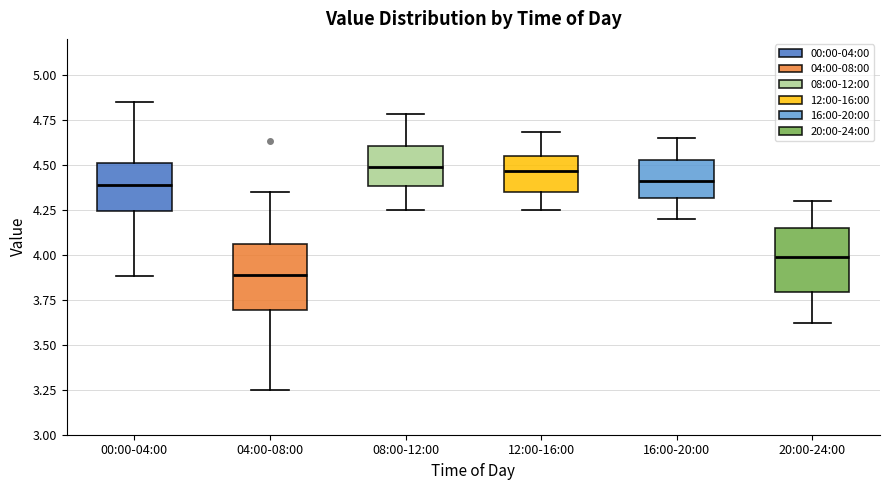

Reading left to right, read every box against the y-axis: the position of its median line, the range the box covers, and the ends of its whiskers. The values are not printed on the chart, so give them approximately, as read against the axis.

00:00-04:00: median 4.40, box 4.25 to 4.50, whiskers 3.90 to 4.85
04:00-08:00: median 3.90, box 3.70 to 4.05, whiskers 3.25 to 4.35
08:00-12:00: median 4.50, box 4.40 to 4.60, whiskers 4.25 to 4.80
12:00-16:00: median 4.45, box 4.35 to 4.55, whiskers 4.25 to 4.70
16:00-20:00: median 4.40, box 4.30 to 4.55, whiskers 4.20 to 4.65
20:00-24:00: median 4.00, box 3.80 to 4.15, whiskers 3.60 to 4.30